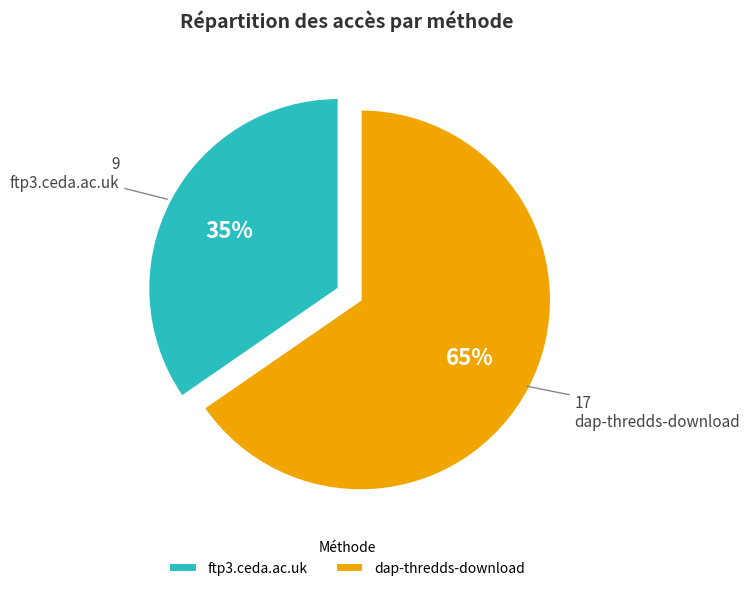

To the nearest percent, what percentage of the pie is dap-thredds-download?

65%